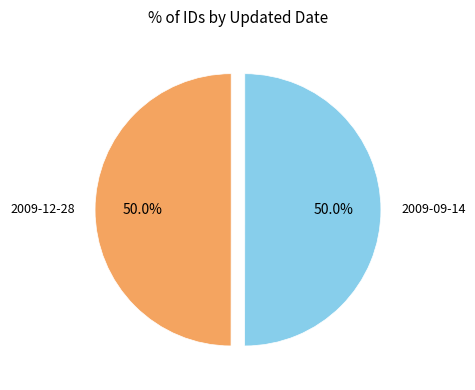

Is the sum of 2009-09-14 and 2009-12-28 greater than half?

Yes